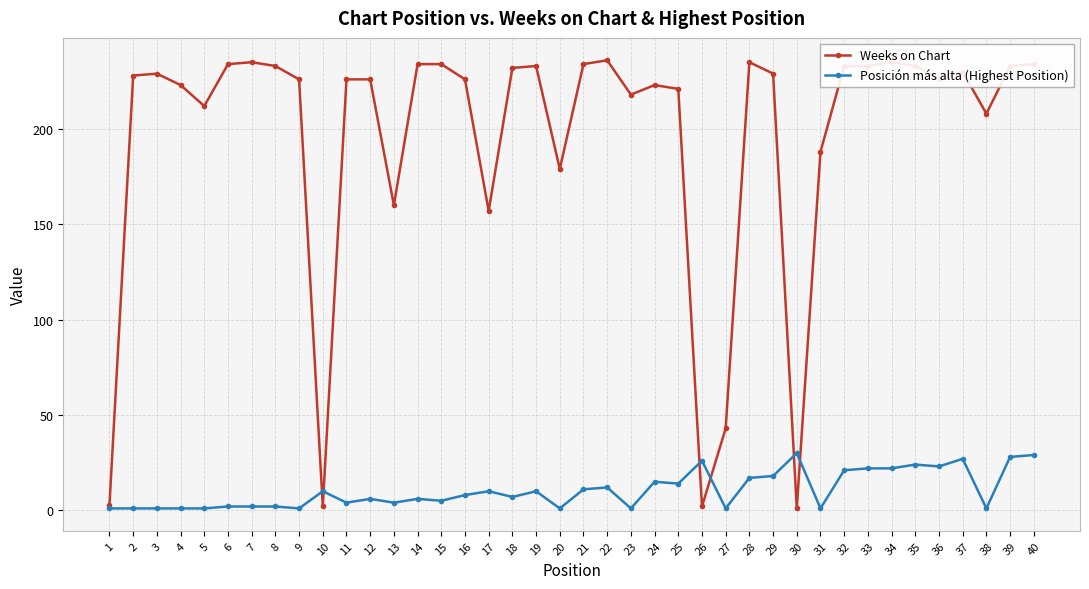

Which series ends up on top after the final intersection of Posición más alta (Highest Position) and Weeks on Chart?

Weeks on Chart